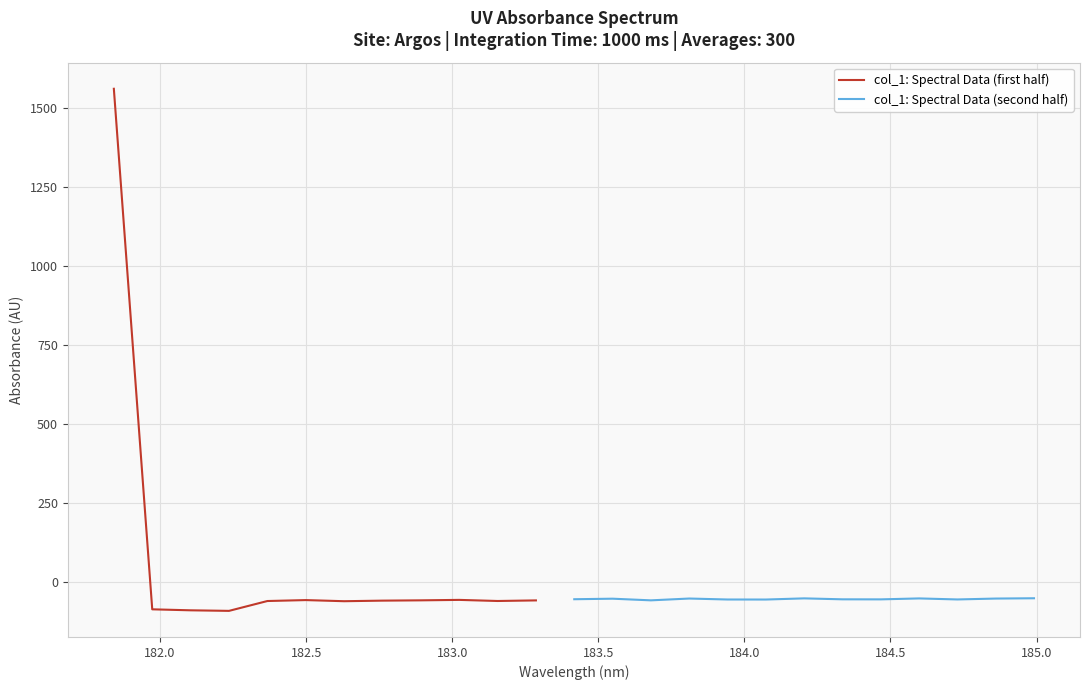

Which label corresponds to the largest value in the chart?

181.8418